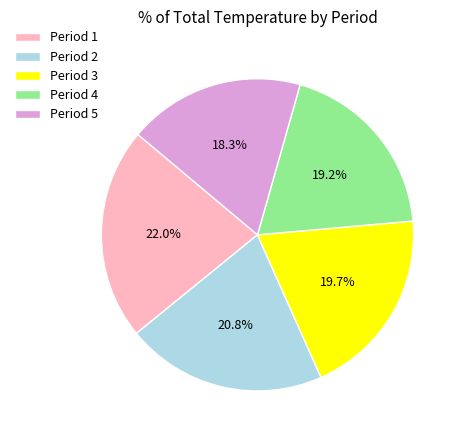

Rank the categories by value from highest to lowest.

Period 1, Period 2, Period 3, Period 4, Period 5